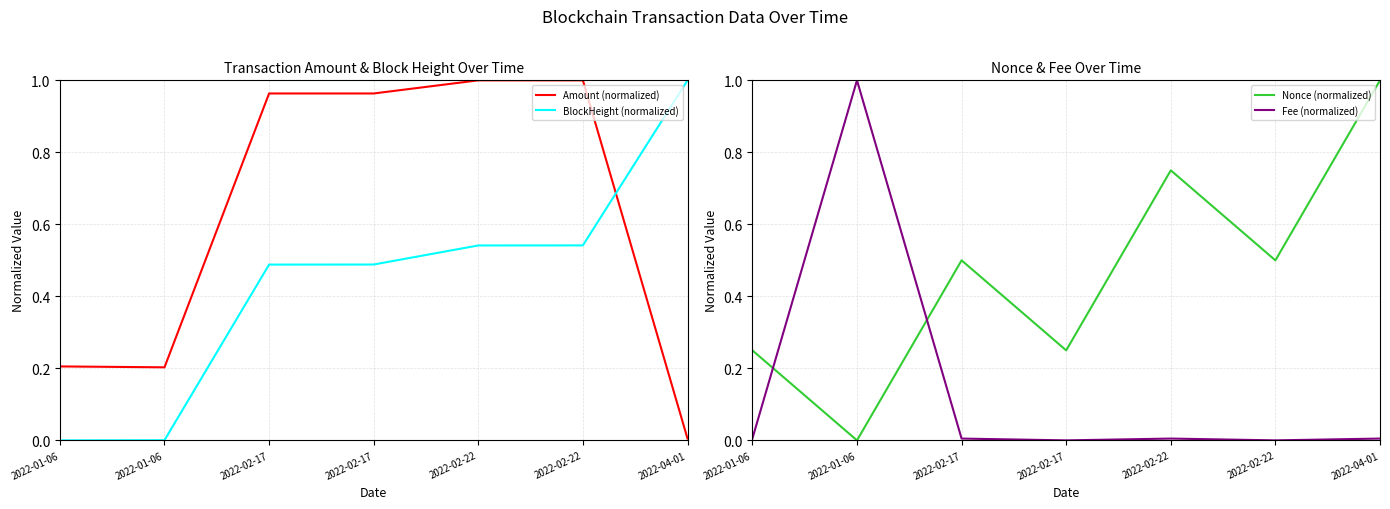

The value of BlockHeight (normalized) at 2022-02-22 is 0.1. True or false?

False